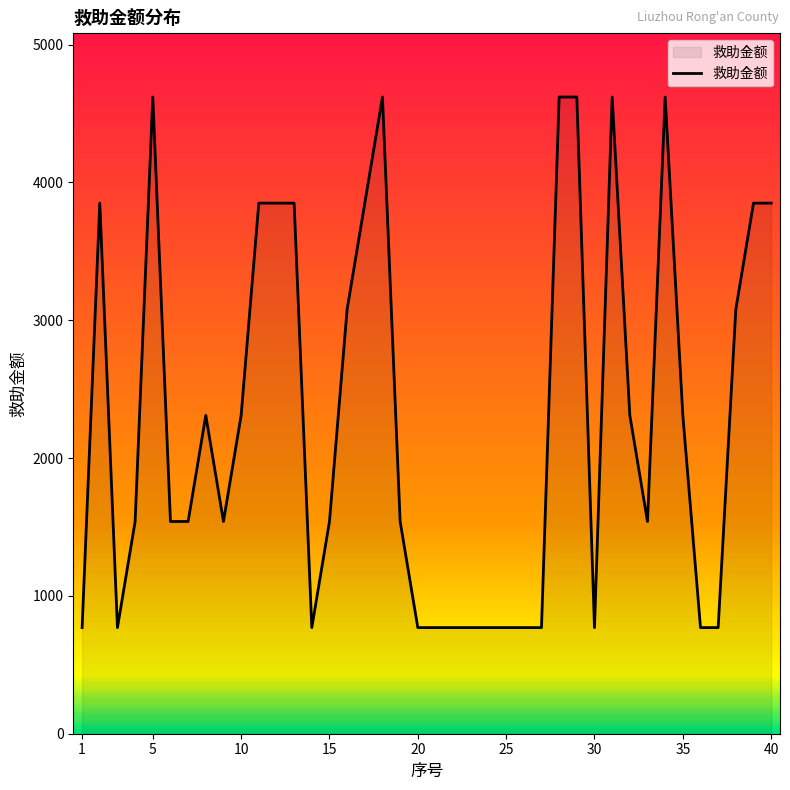

What is the maximum value shown in the chart?

4620